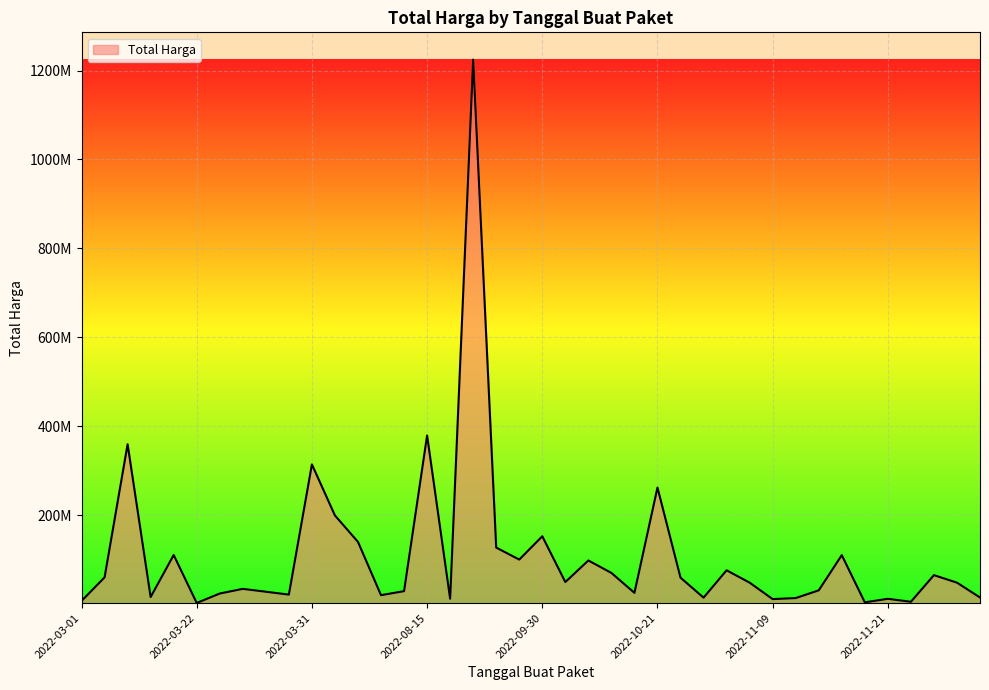

What is the minimum value shown in the chart?

2395750